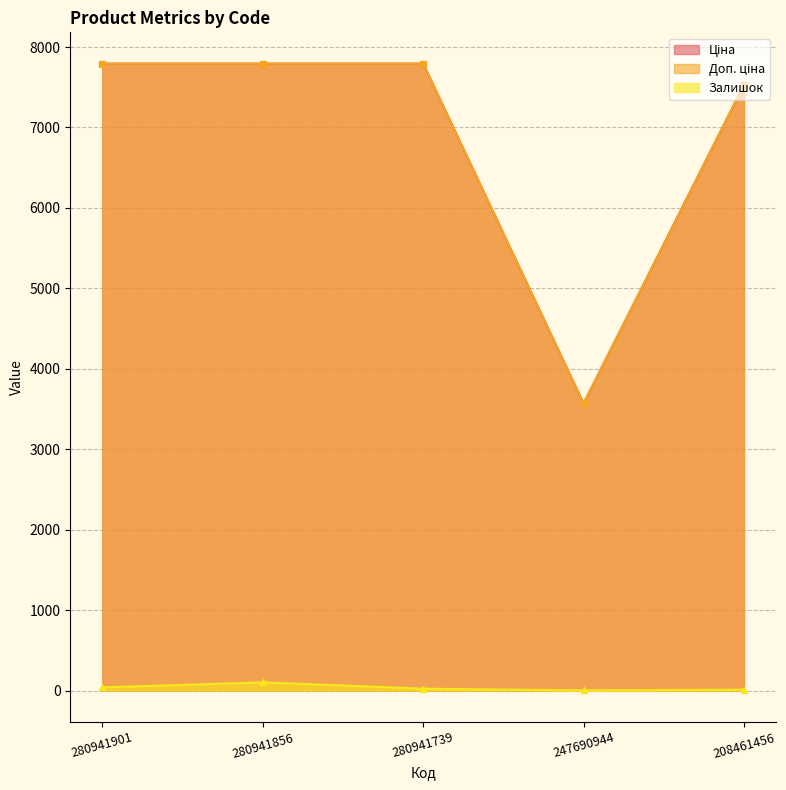

How many lines are shown in the chart?

3